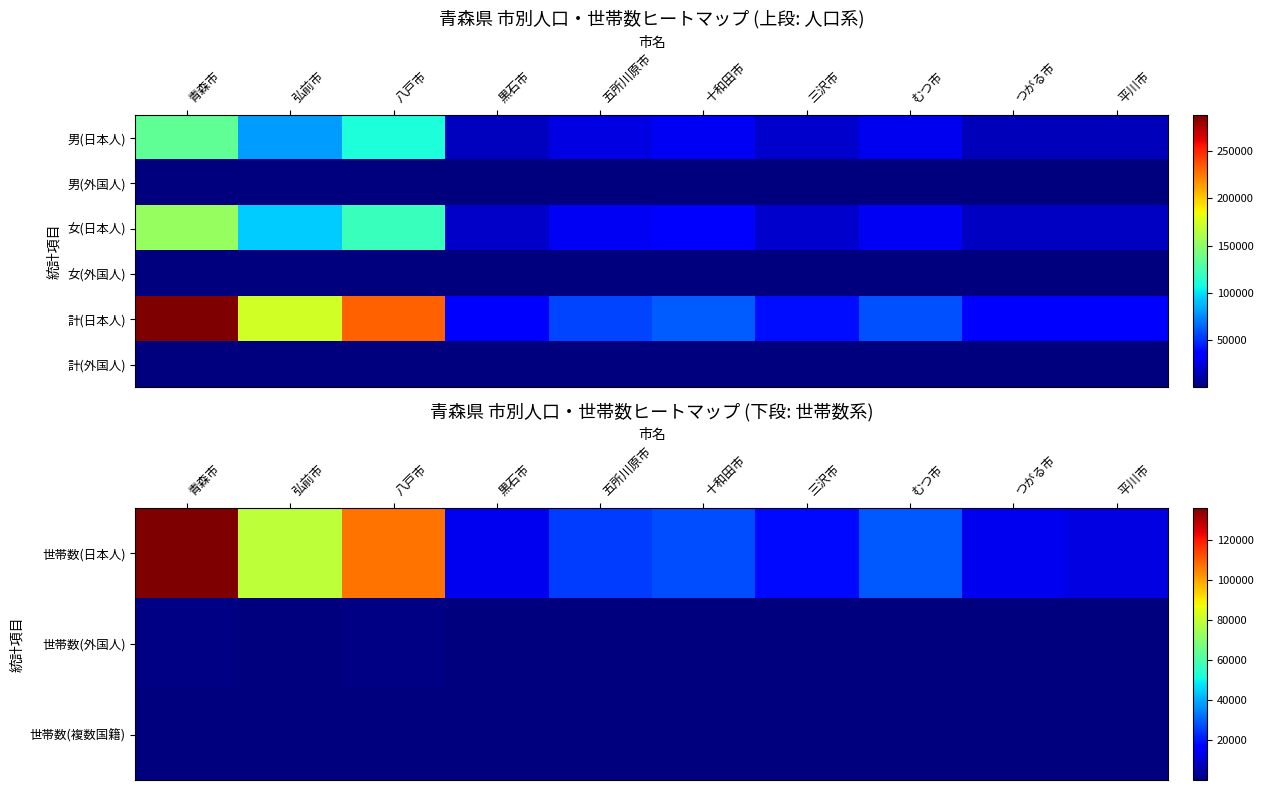

Is the value of 計(外国人) at 五所川原市 greater than the value of 計(日本人) at 青森市?

No